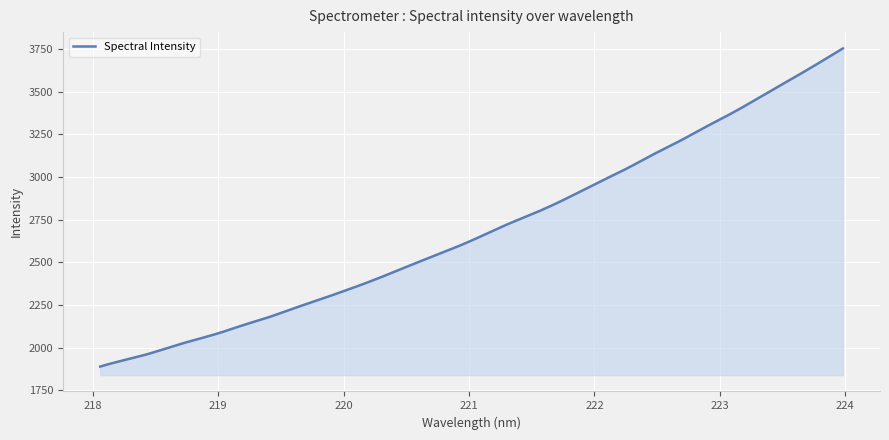

What is the maximum value shown in the chart?

3753.3